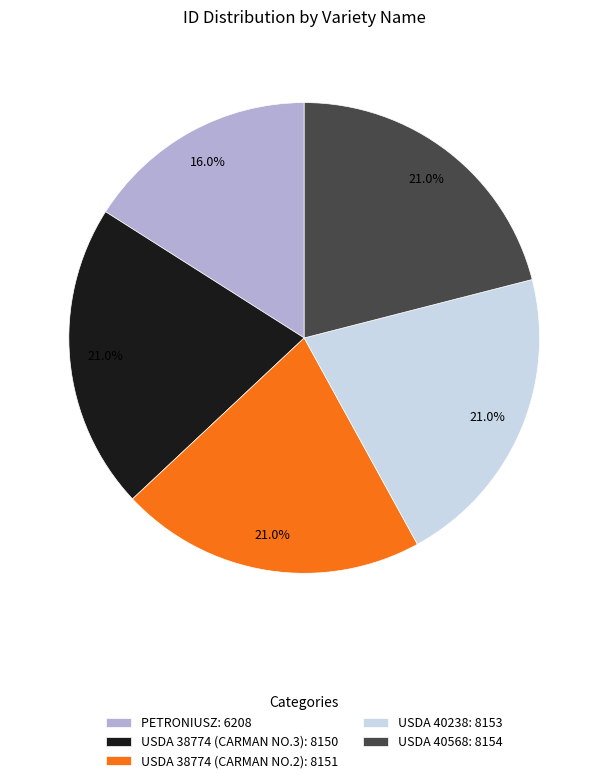

Which category has the smallest portion of the pie?

PETRONIUSZ